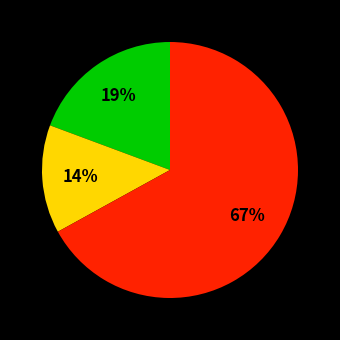

To the nearest percent, what is the average slice percentage?

33%